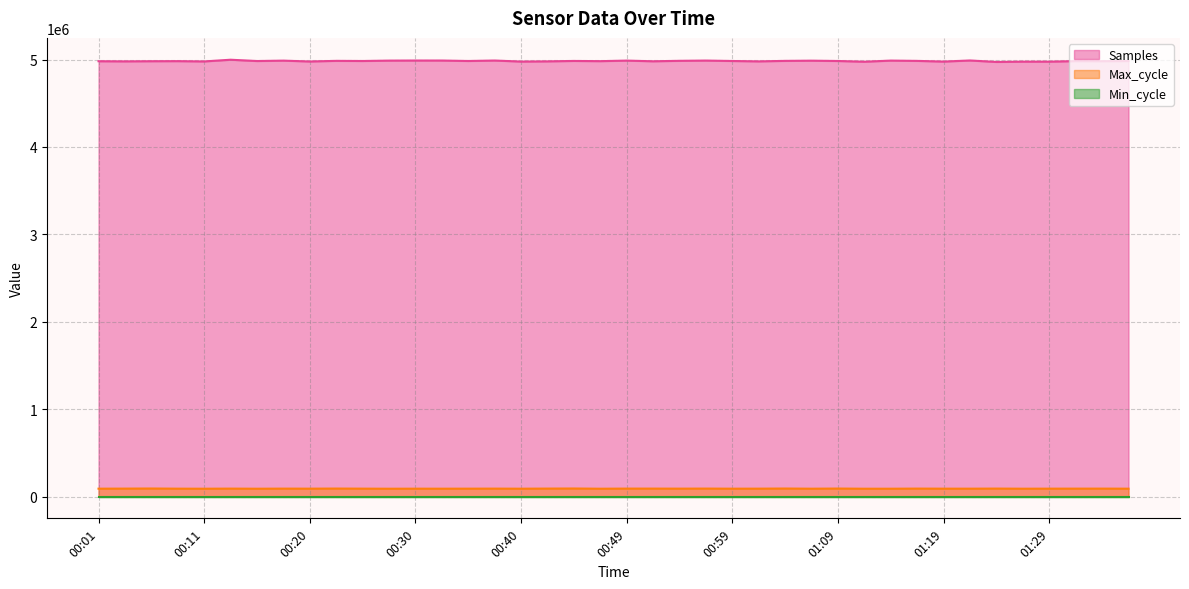

Which series has the largest total across all categories?

Samples